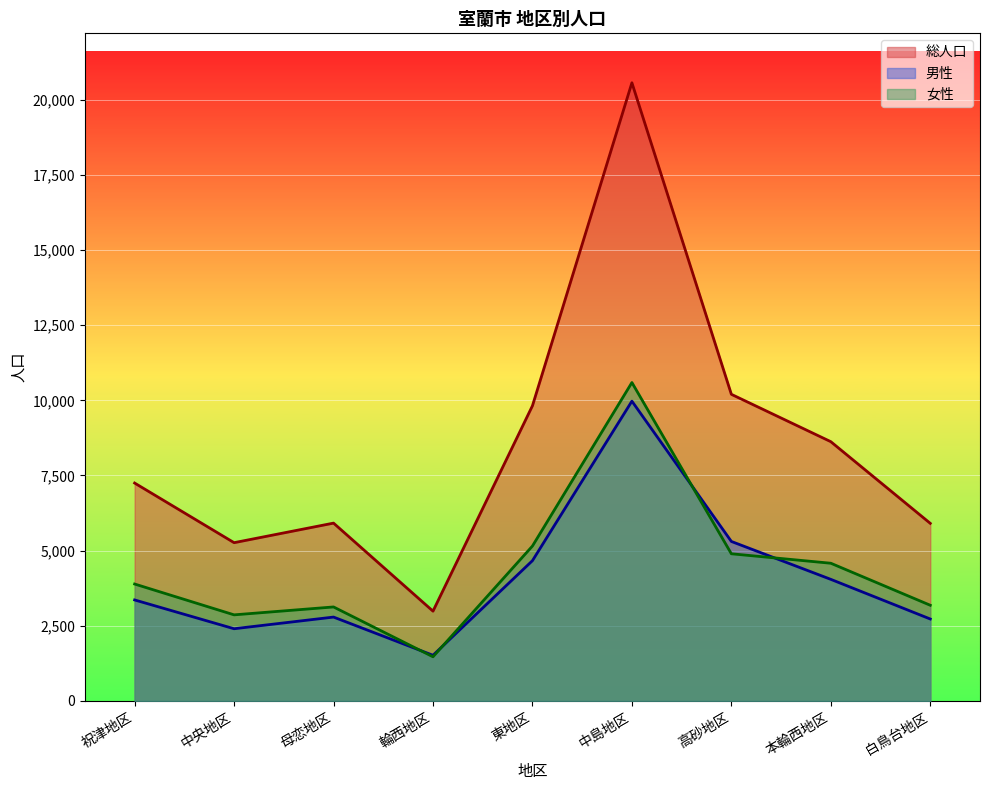

How many values in the 総人口 series are below 7248?

4